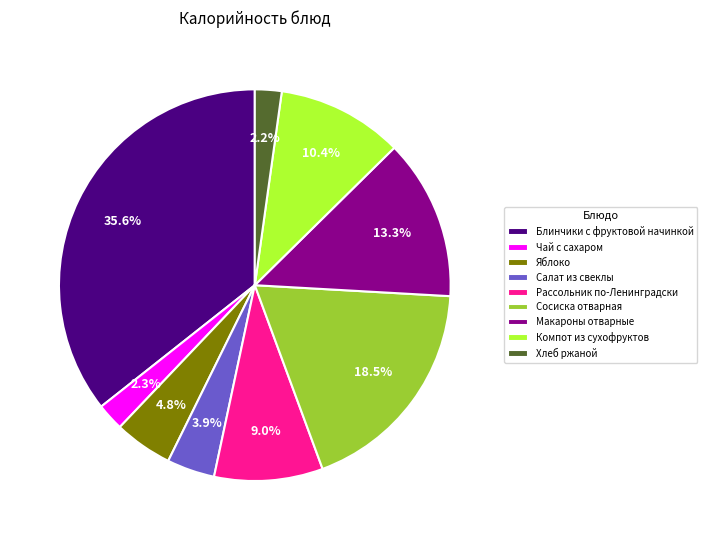

Count the number of slices in the pie.

9